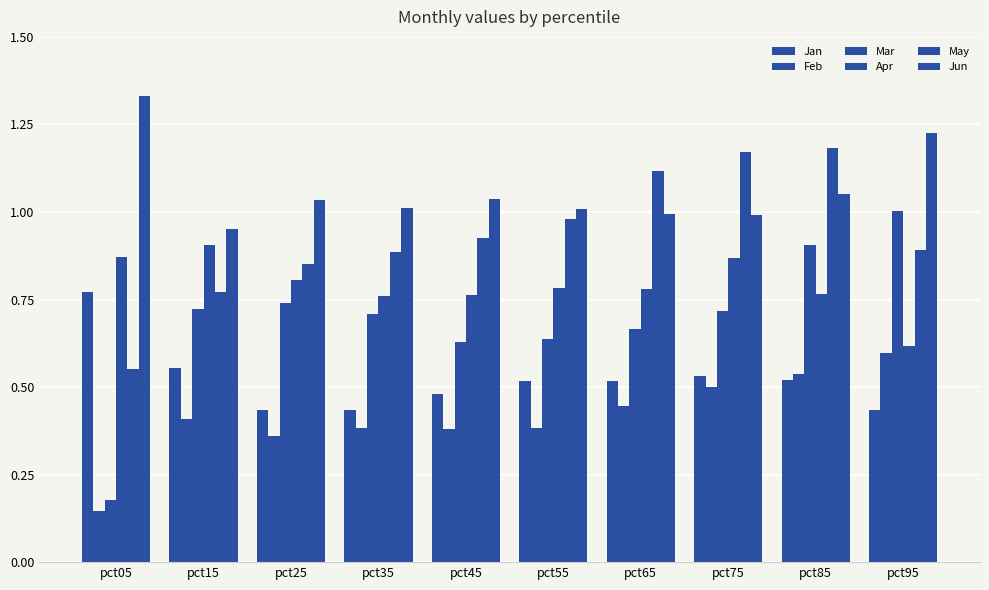

At how many categories does at least one series exceed 0?

10